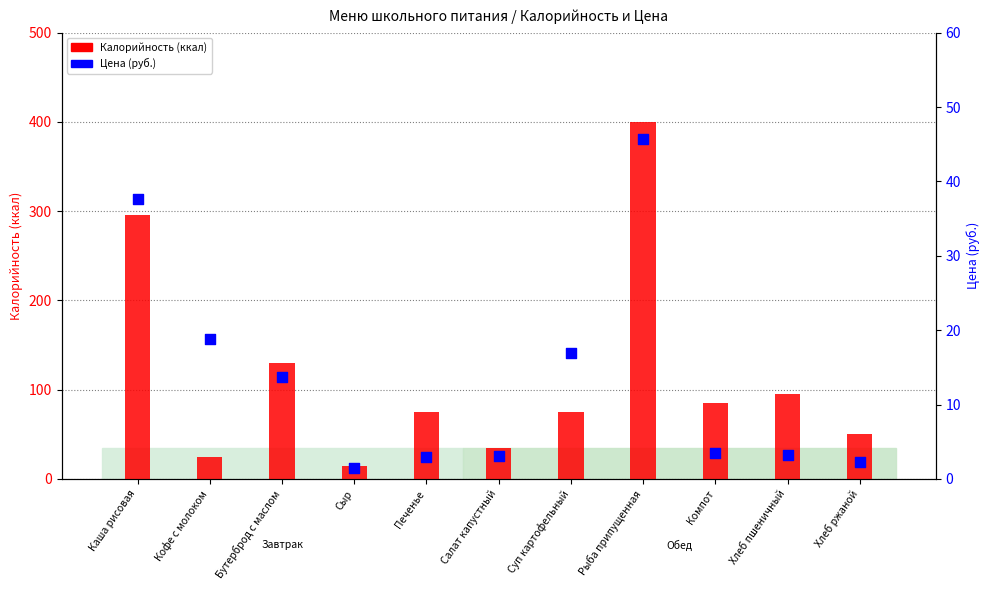

At how many categories does at least one series exceed 62?

7